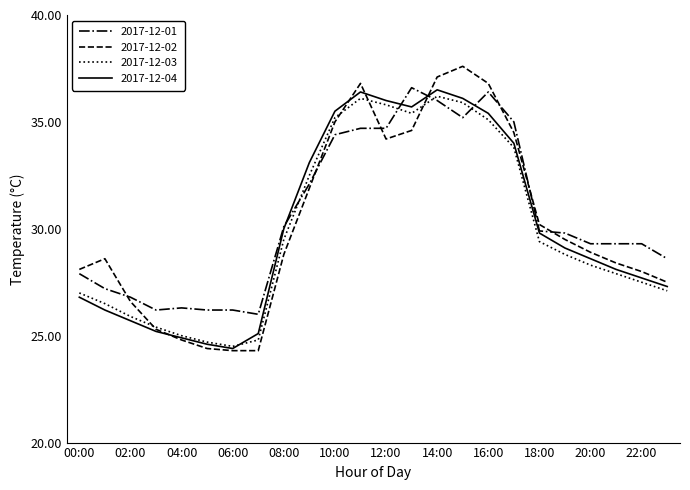

True or false: 2017-12-03 and 2017-12-01 cross at least once.

True